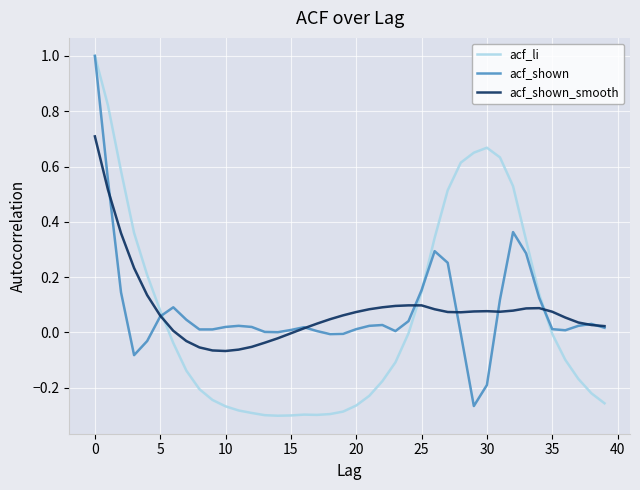

What is the greatest value displayed?

1.0